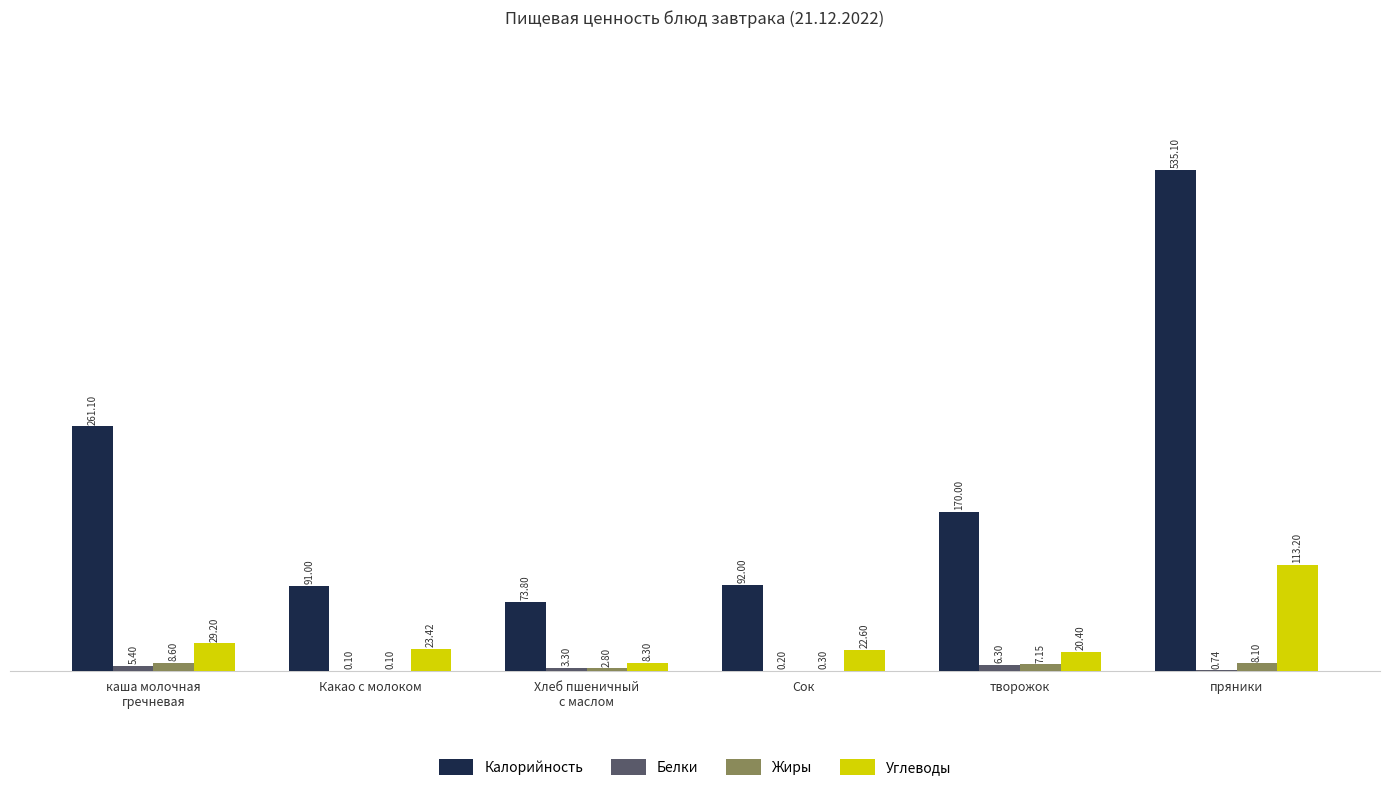

What is the difference between the Углеводы values at каша молочная
гречневая and Какао с молоком?

5.8